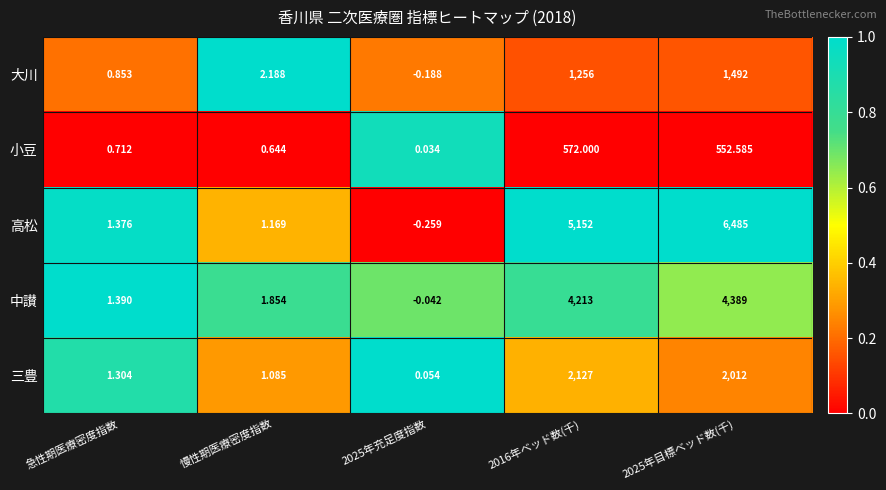

Which series changed the most between 慢性期医療密度指数 and 2025年充足度指数?

大川